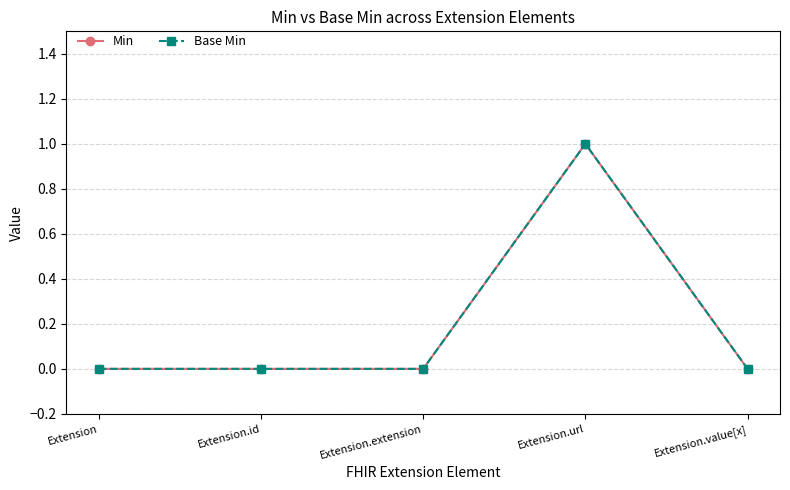

Does the chart display data point markers on the line(s)?

Yes